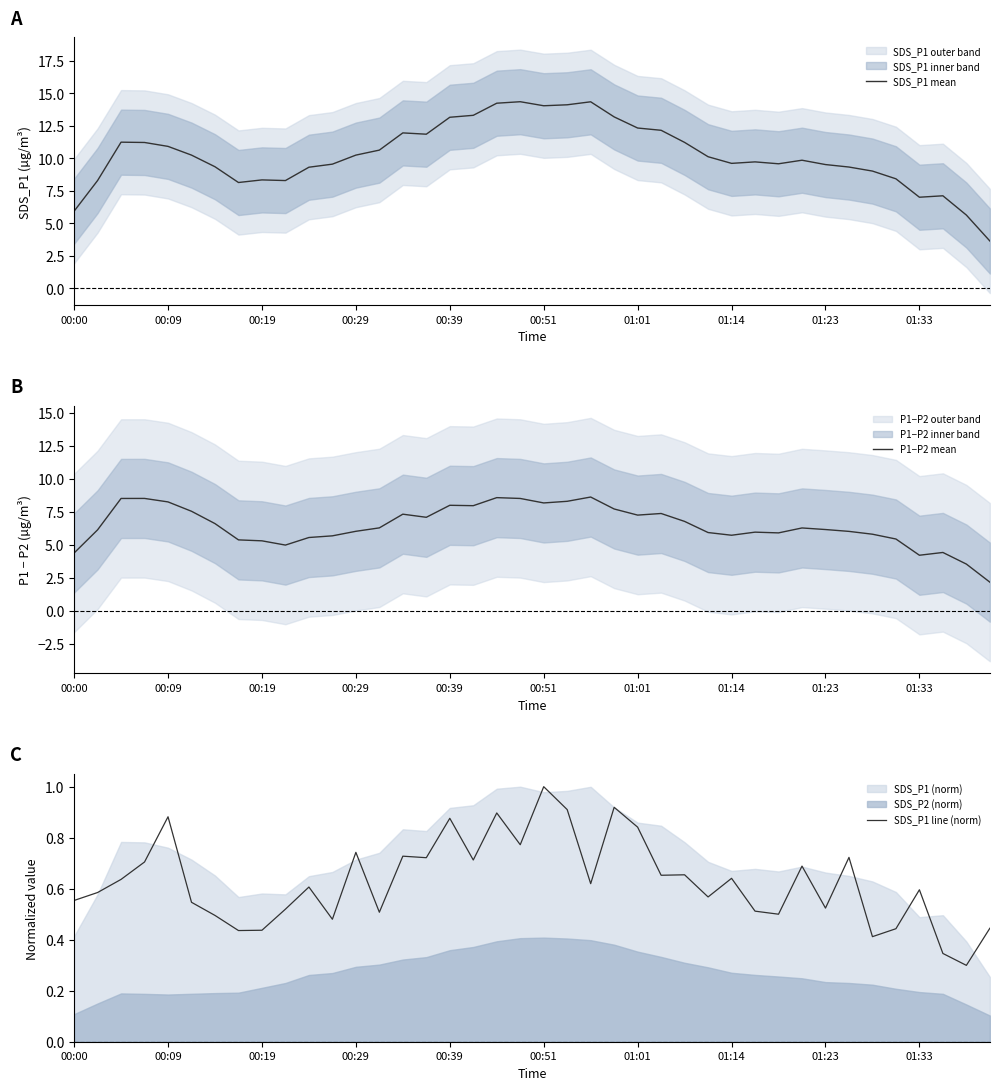

Is the value of SDS_P1 line (norm) at 00:19 greater than the value of P1−P2 mean at 01:01?

No